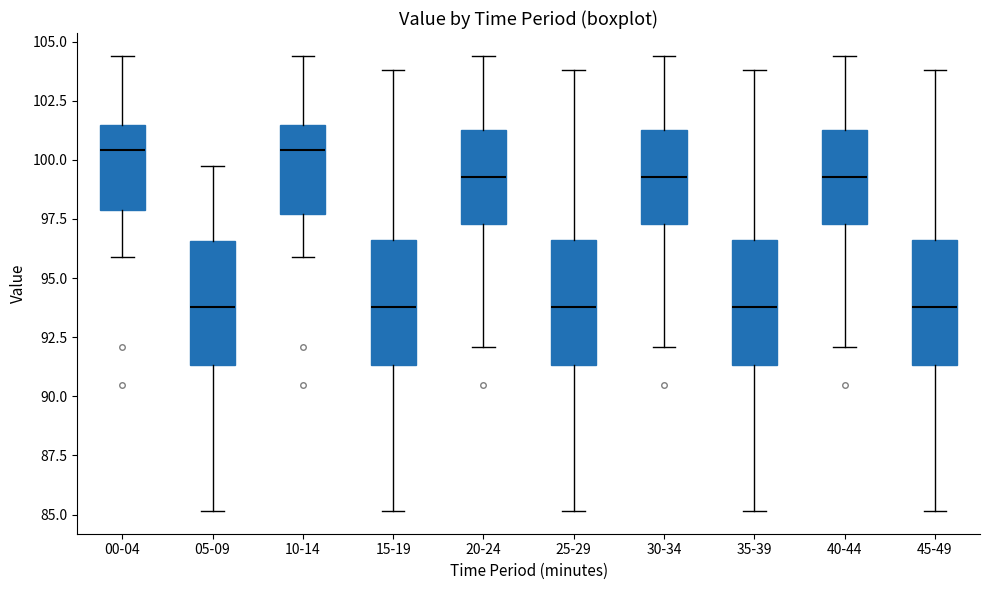

Where is the upper edge of the box for 15-19 on the y-axis? The values are not printed on the chart, so give them approximately, as read against the axis.

96.5